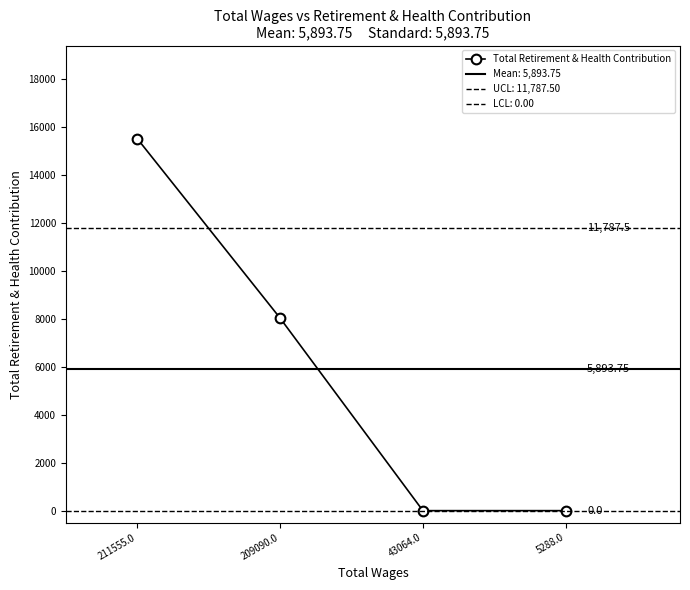

Is this an area chart (filled region under the line)?

No